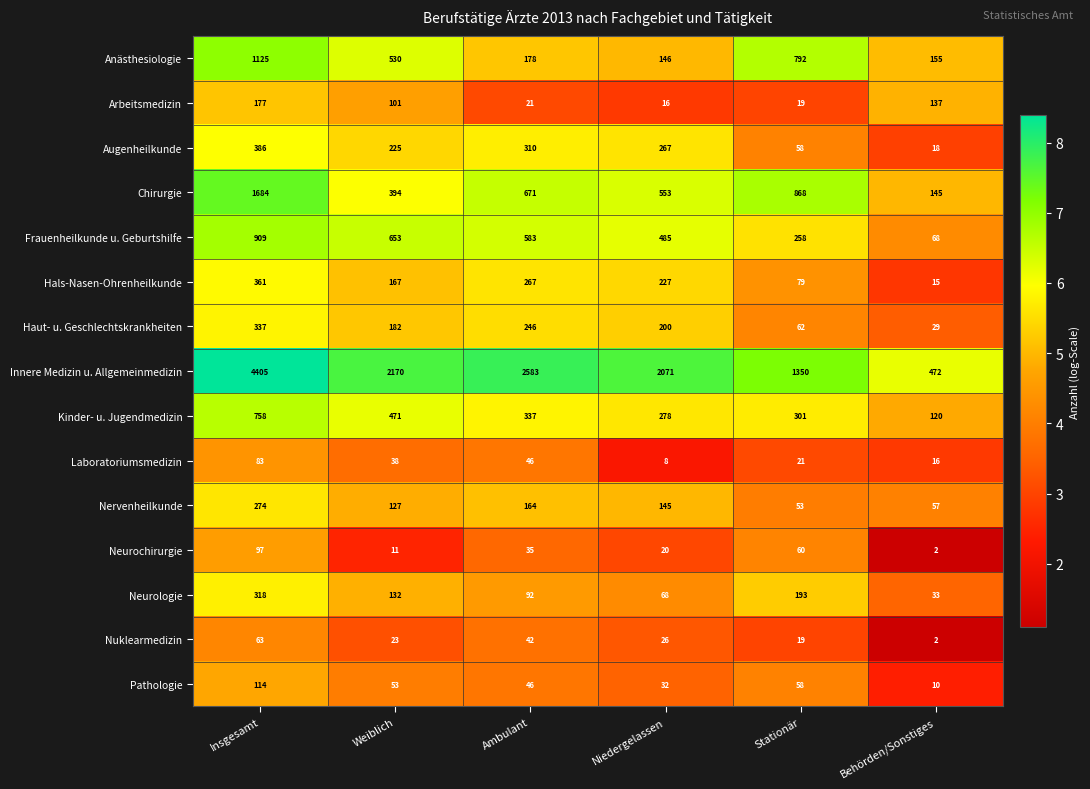

What is the maximum value for Hals-Nasen-Ohrenheilkunde?

361